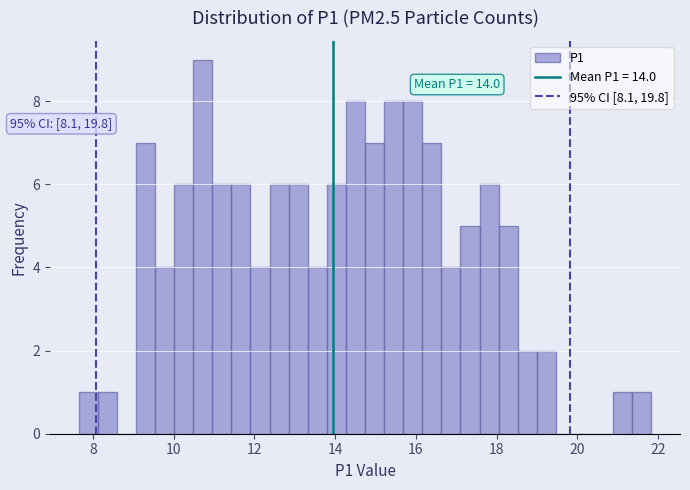

Read against the x-axis, roughly where is the centre of the tallest bar?

10.8